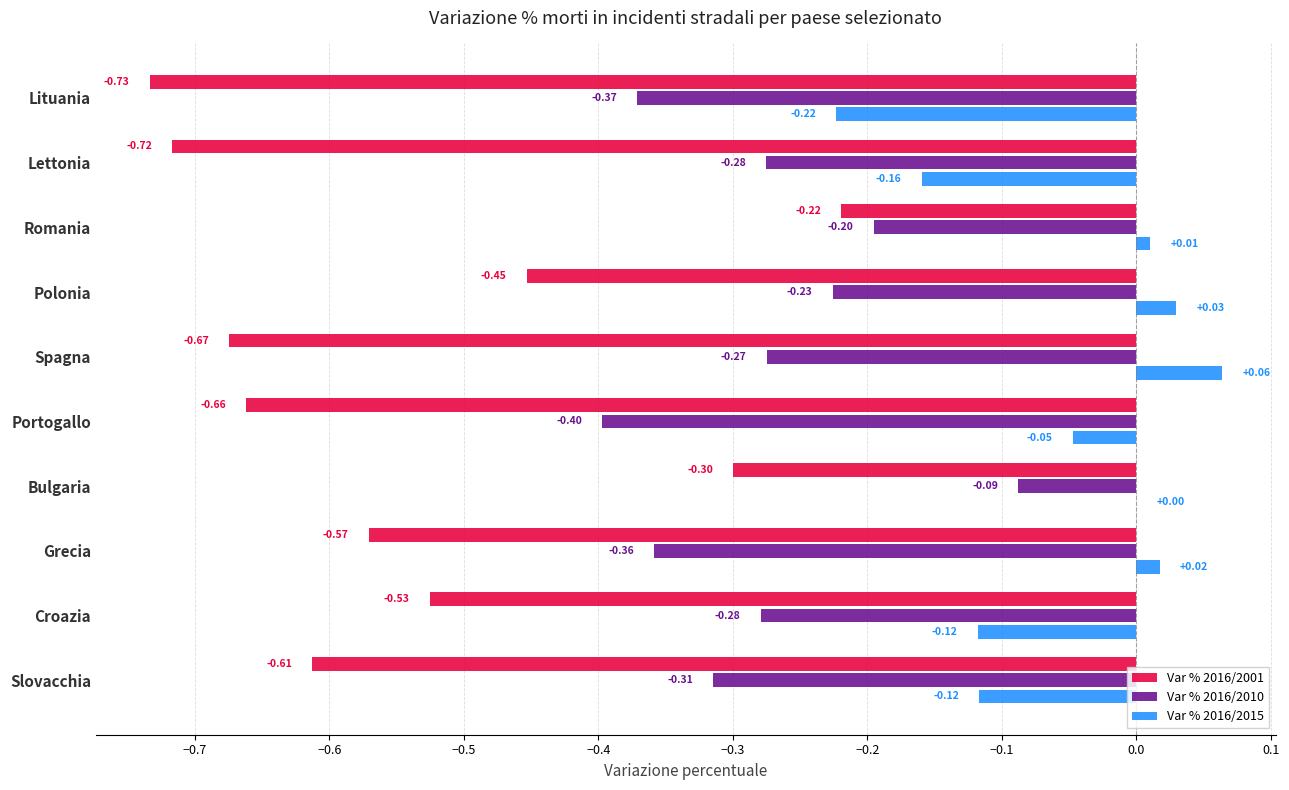

Count the number of categories in the chart.

10